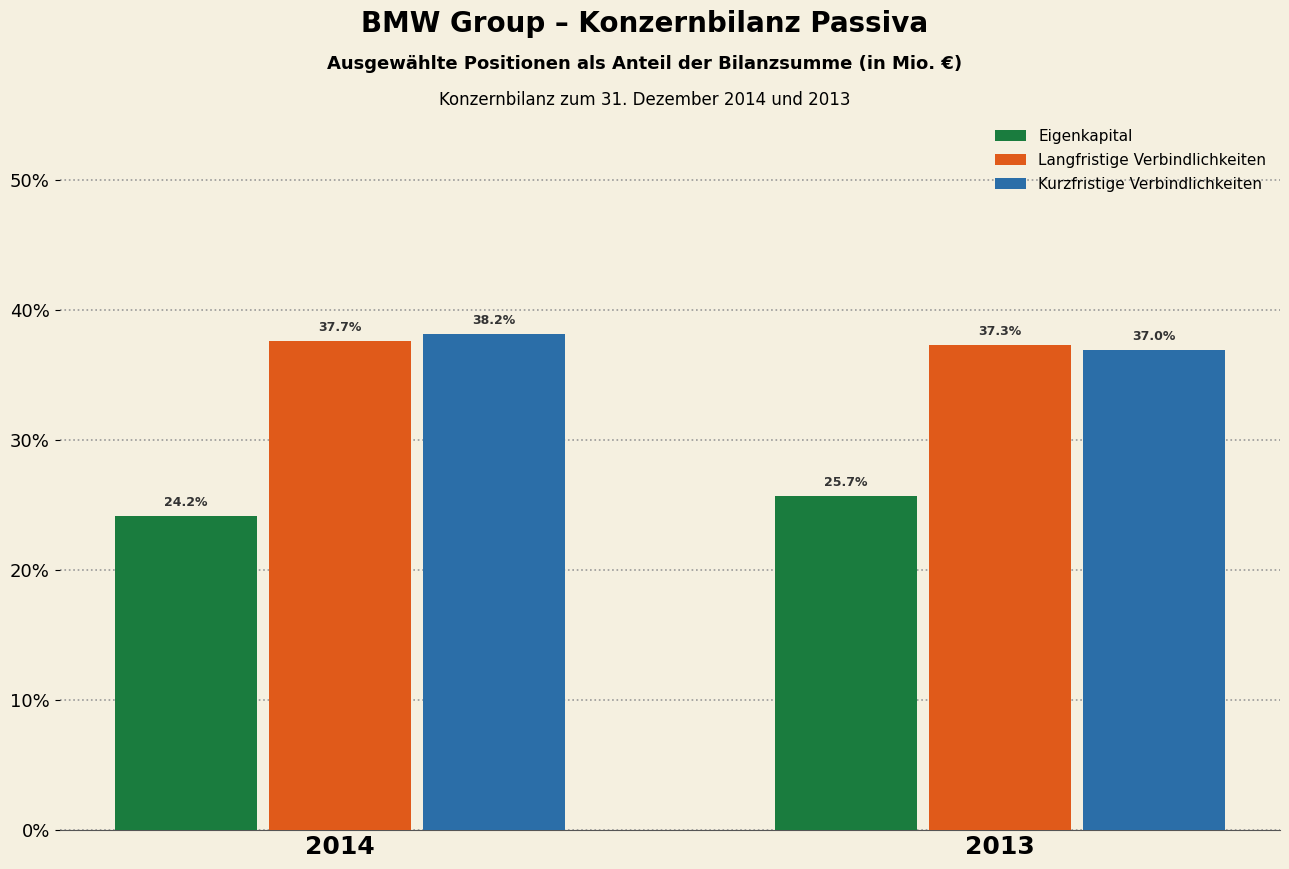

Reading right to left, extract all data points from this chart.

Eigenkapital: 2013=25.7	2014=24.2
Langfristige Verbindlichkeiten: 2013=37.3	2014=37.7
Kurzfristige Verbindlichkeiten: 2013=37.0	2014=38.2